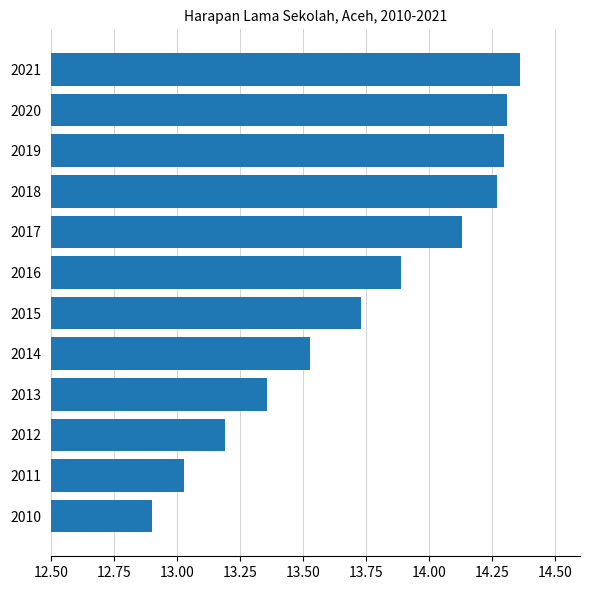

How many data points are above 13?

11